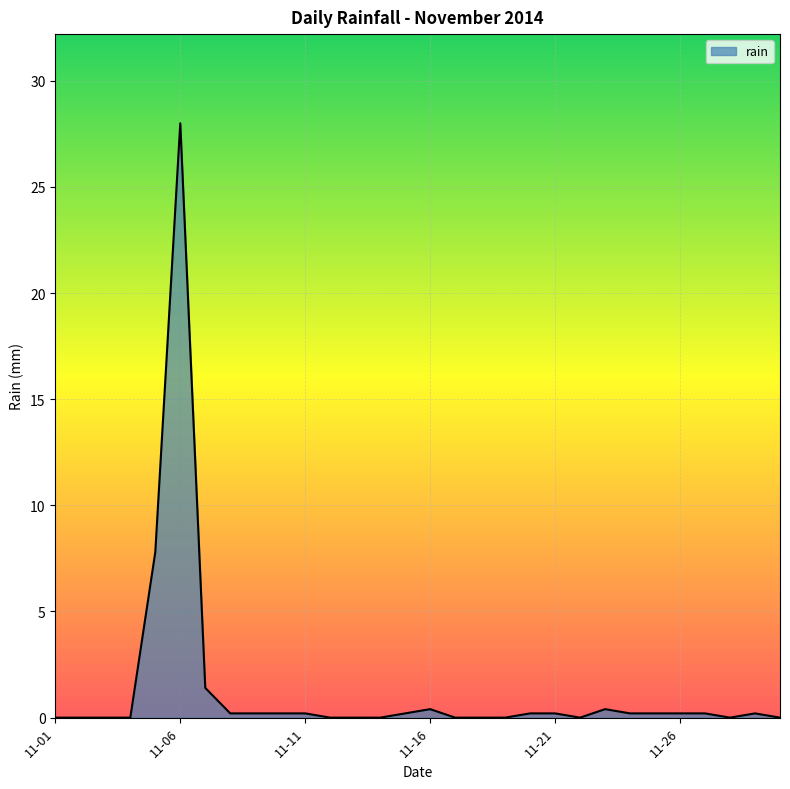

What is the difference between the maximum and minimum values?

28.0